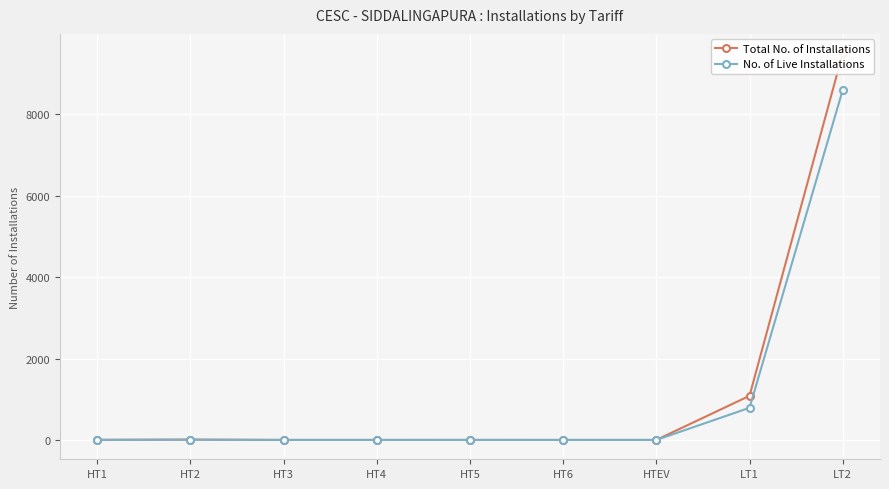

The value of No. of Live Installations at HT1 is 1. True or false?

False